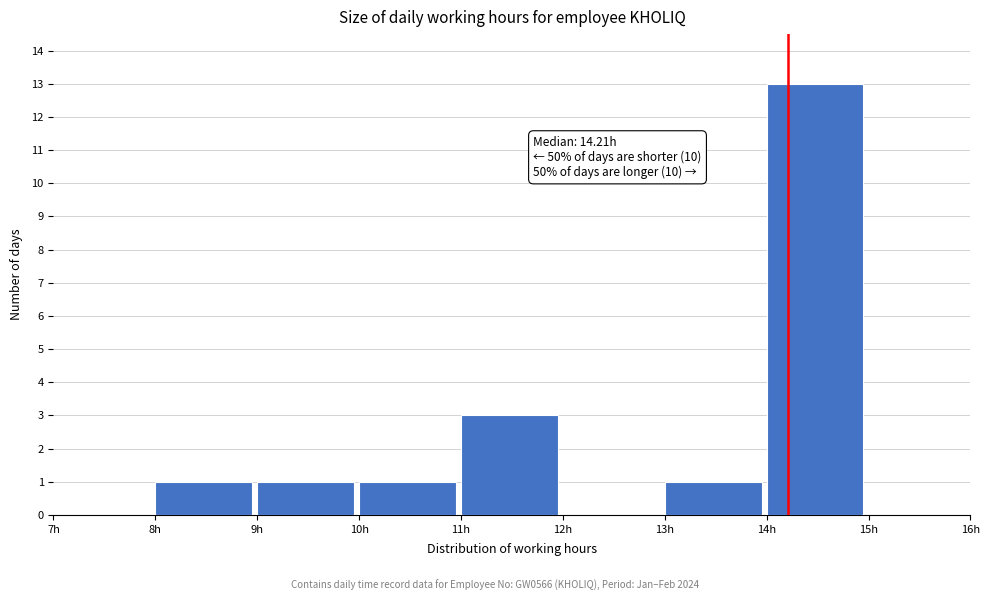

Over which range of the x-axis is the bar tallest?

14 to 15